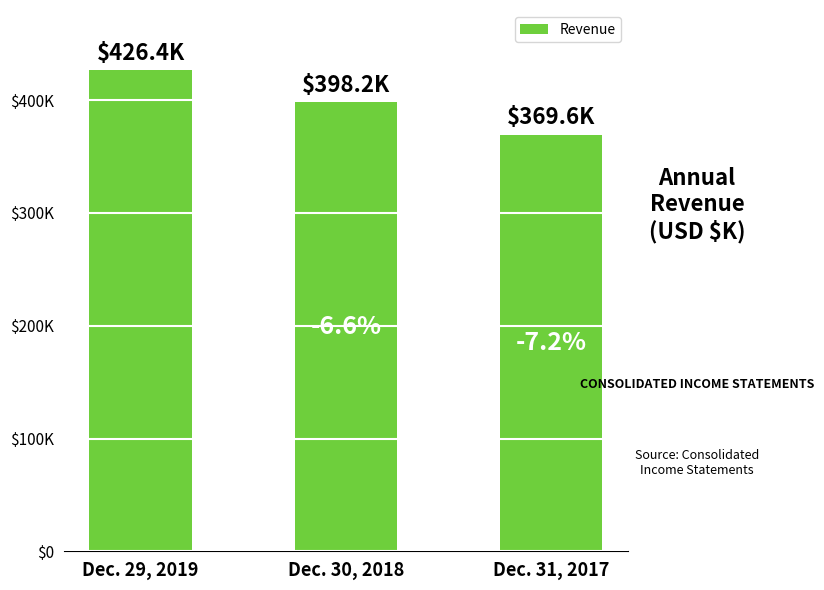

Rank the categories by value from lowest to highest.

Dec. 31, 2017, Dec. 30, 2018, Dec. 29, 2019